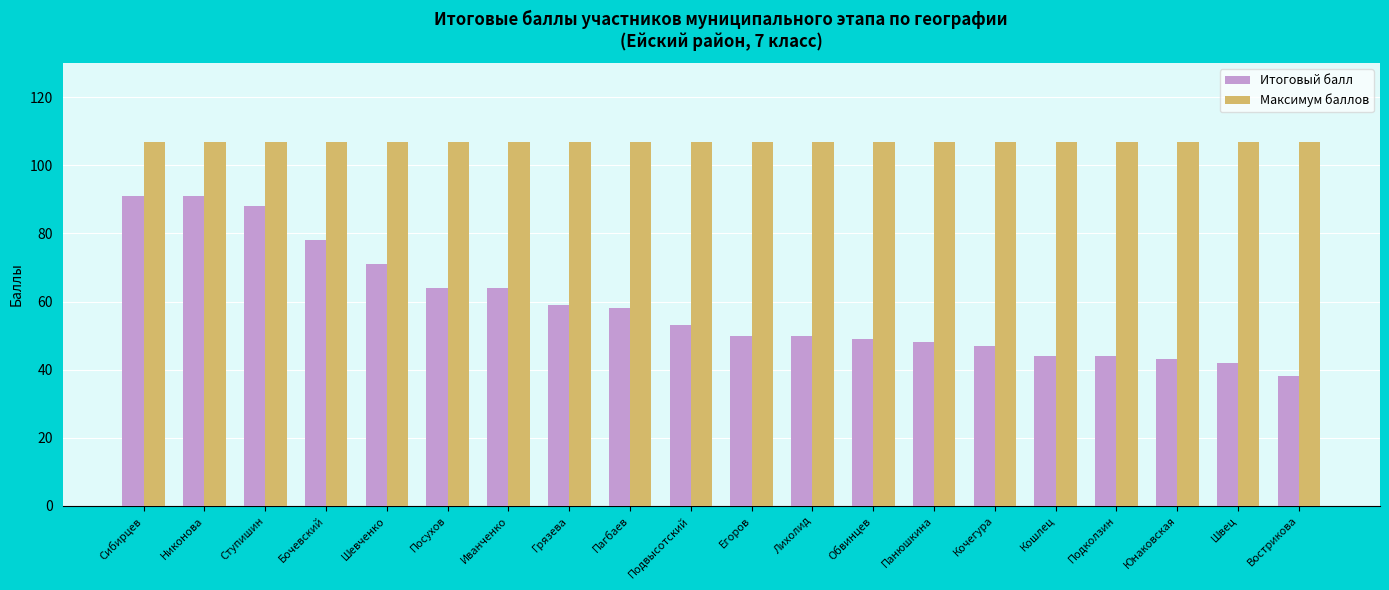

At how many categories does at least one series exceed 49?

20